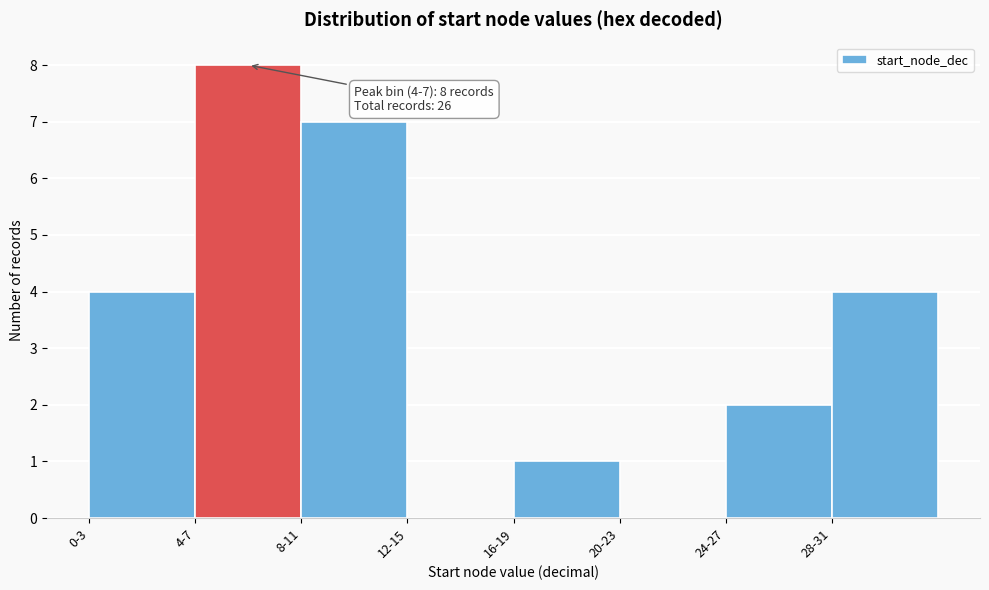

Reading left to right, what are all the values shown in this chart?

0-3=4	4-7=8	8-11=7	12-15=0	16-19=1	20-23=0	24-27=2	28-31=4